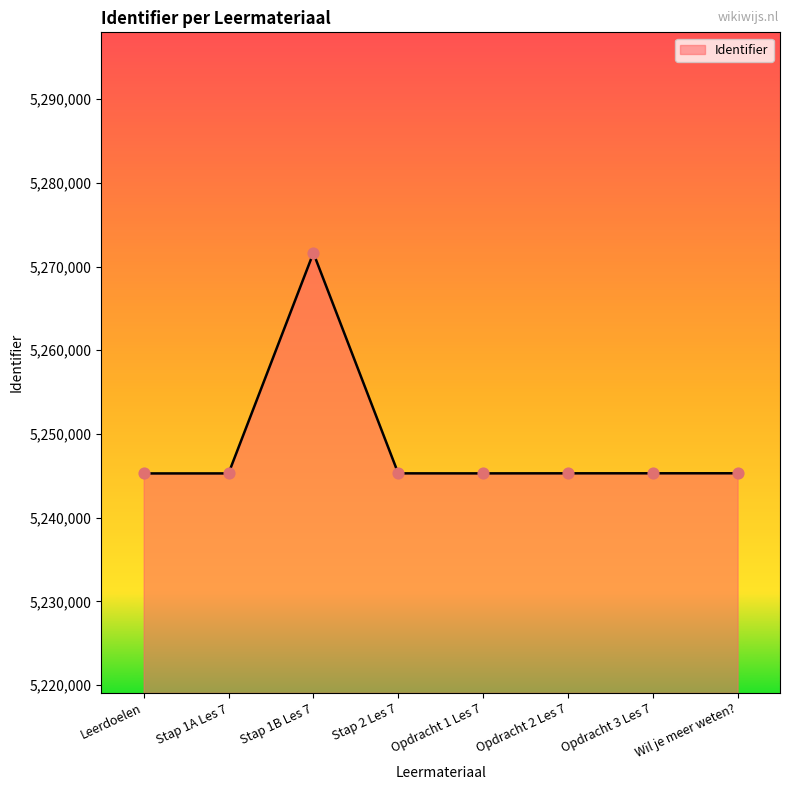

Approximately how many times larger is the value at Stap 2 Les 7 compared to Stap 1A Les 7?

1.0